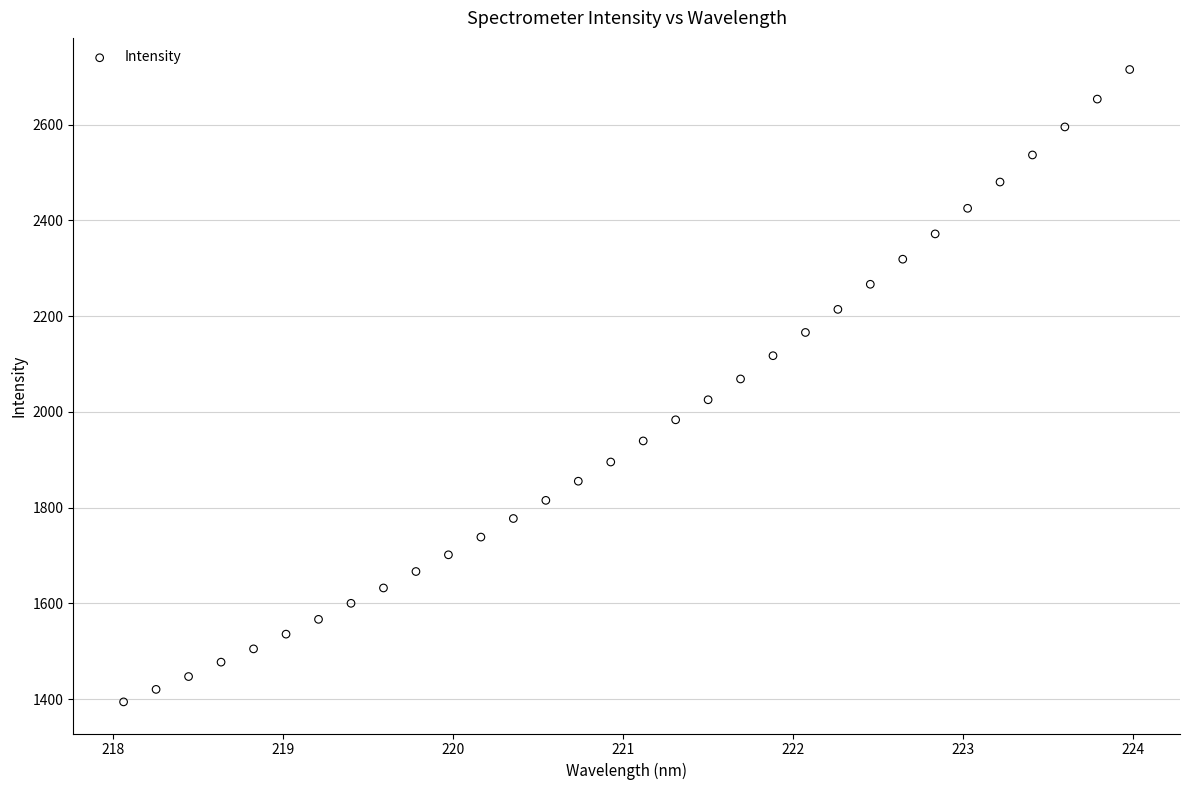

What is the range of X values (max minus min)?

5.9